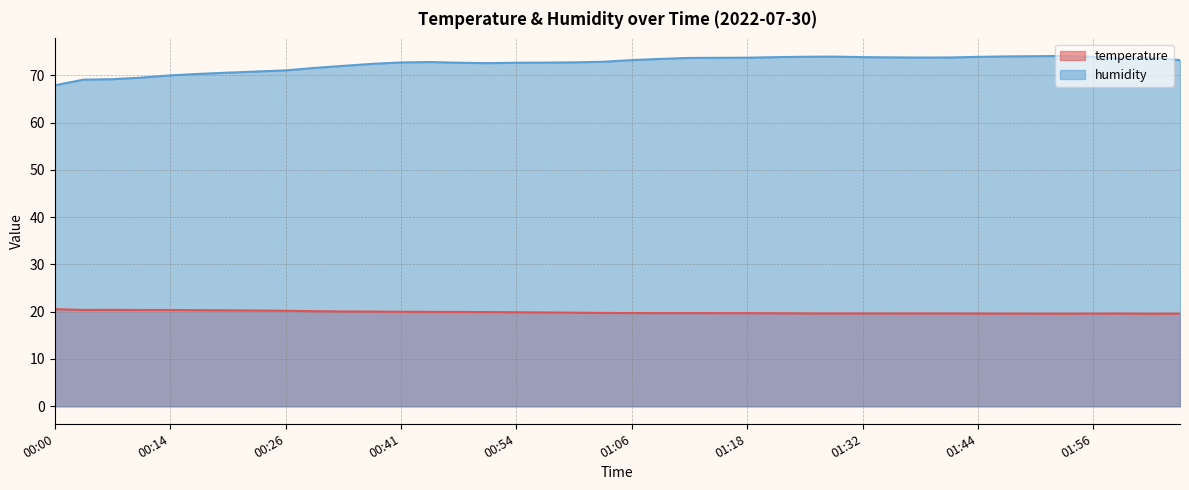

Which category has the lowest value across all series?

02:05